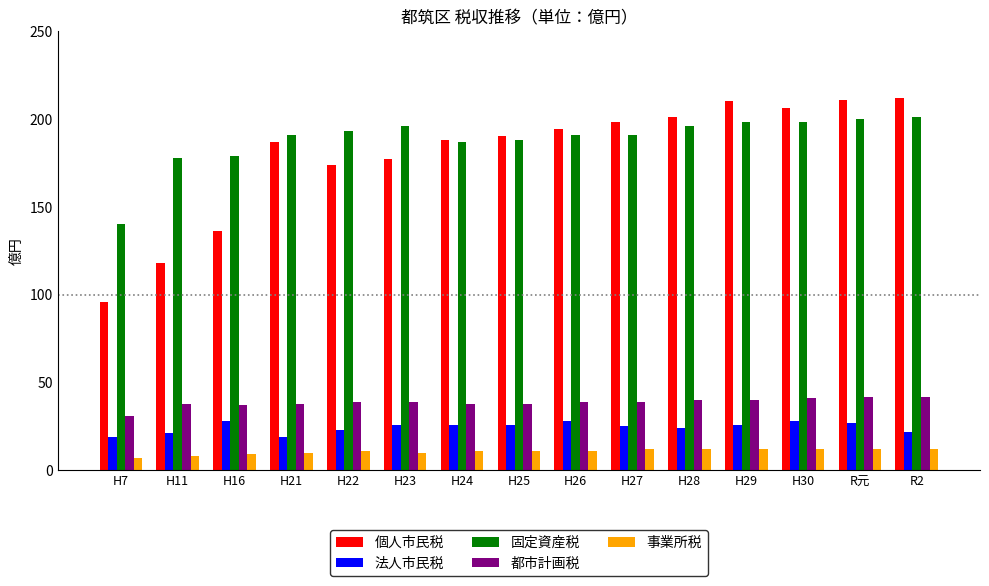

Which series has the widest spread of values?

個人市民税